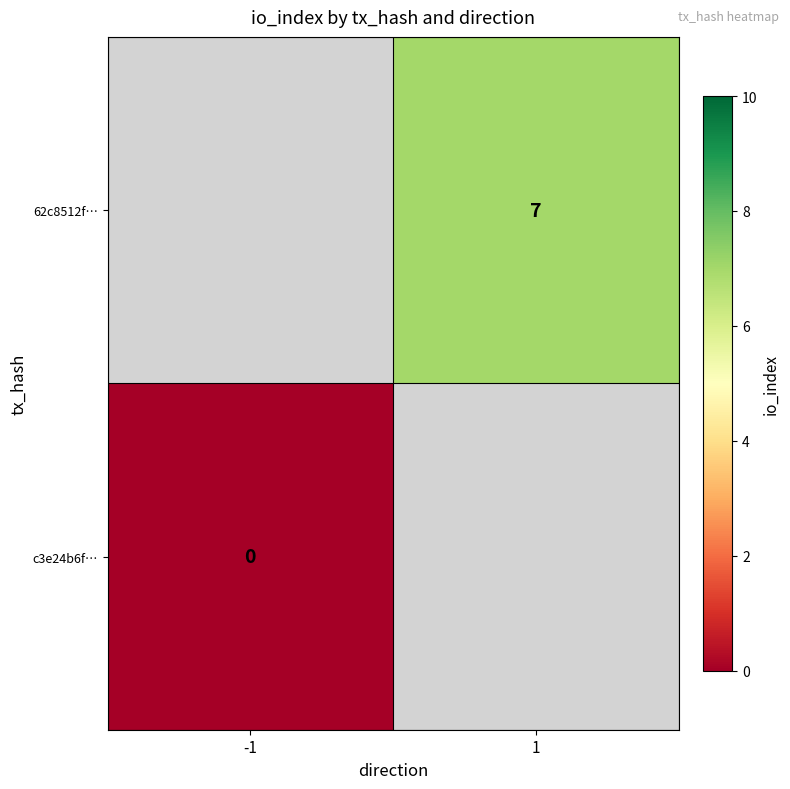

At how many categories does at least one series exceed 5?

1